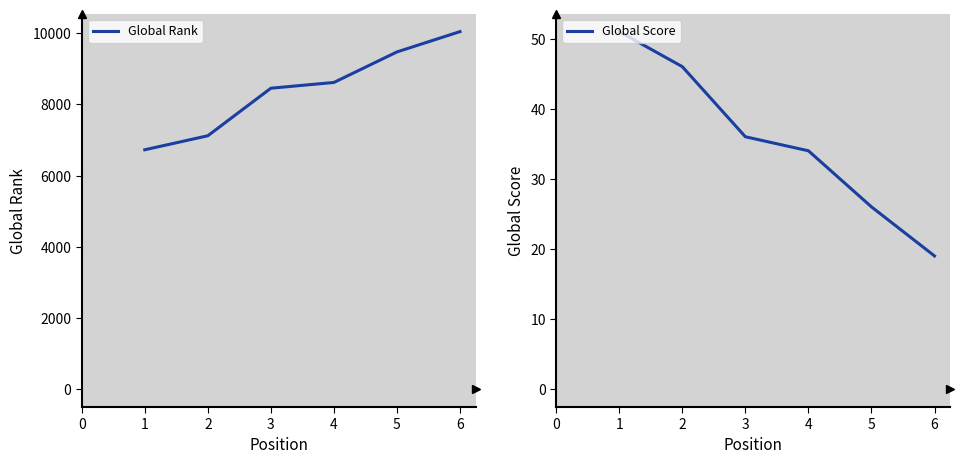

Reading left to right, extract all data points from this chart.

Global Rank: 1=6727	2=7121	3=8457	4=8619	5=9477	6=10048
Global Score: 1=51	2=46	3=36	4=34	5=26	6=19